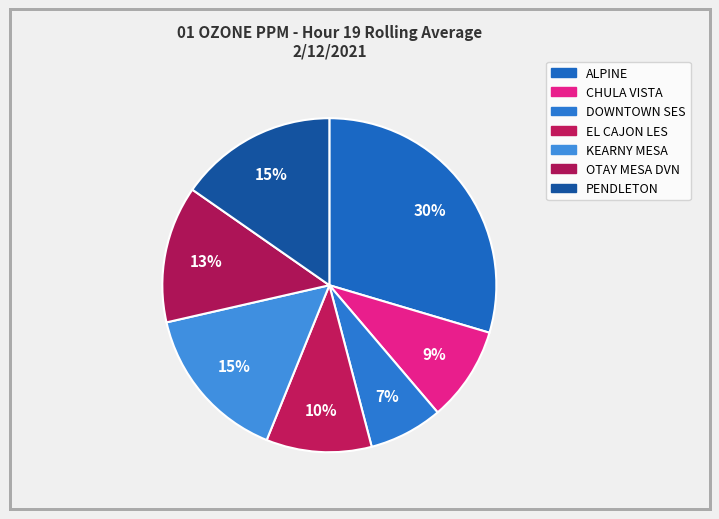

What percentage do EL CAJON LES and ALPINE together represent?

39.8%